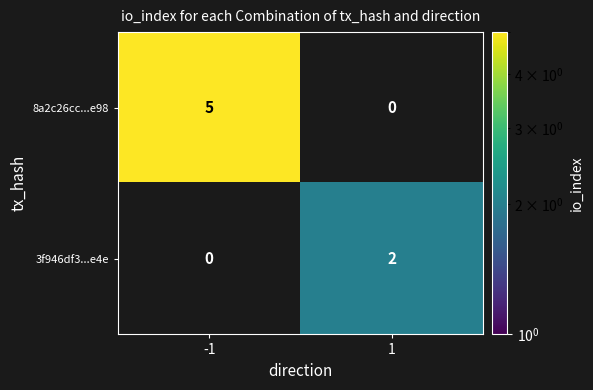

What is the smallest value displayed?

2.0